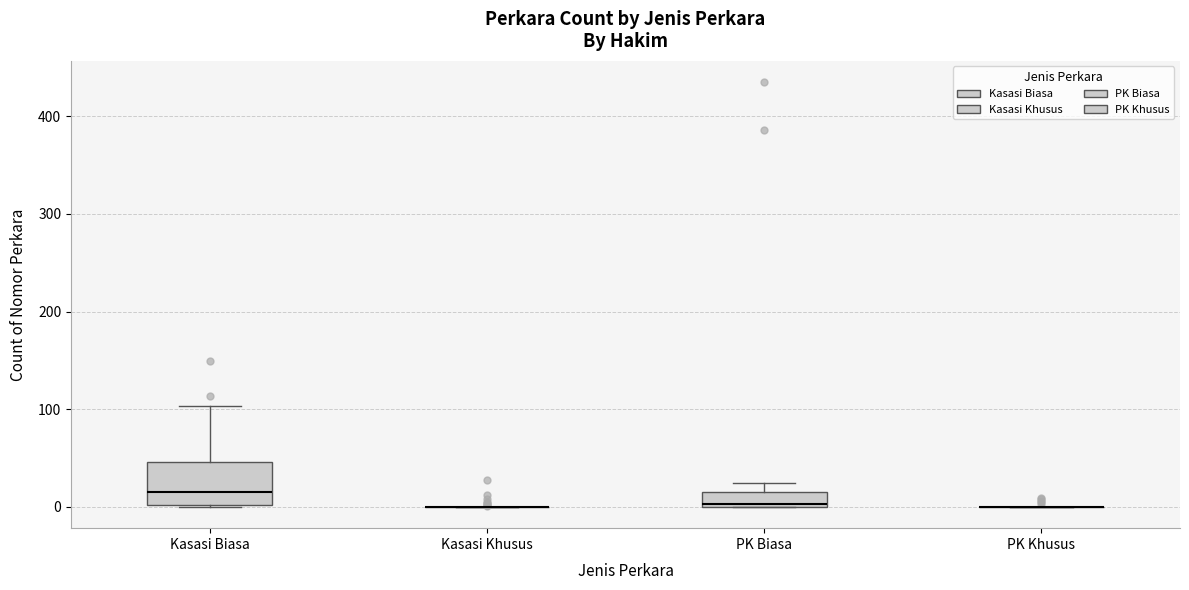

Which box is the tallest, from its lower edge to its upper edge?

Kasasi Biasa